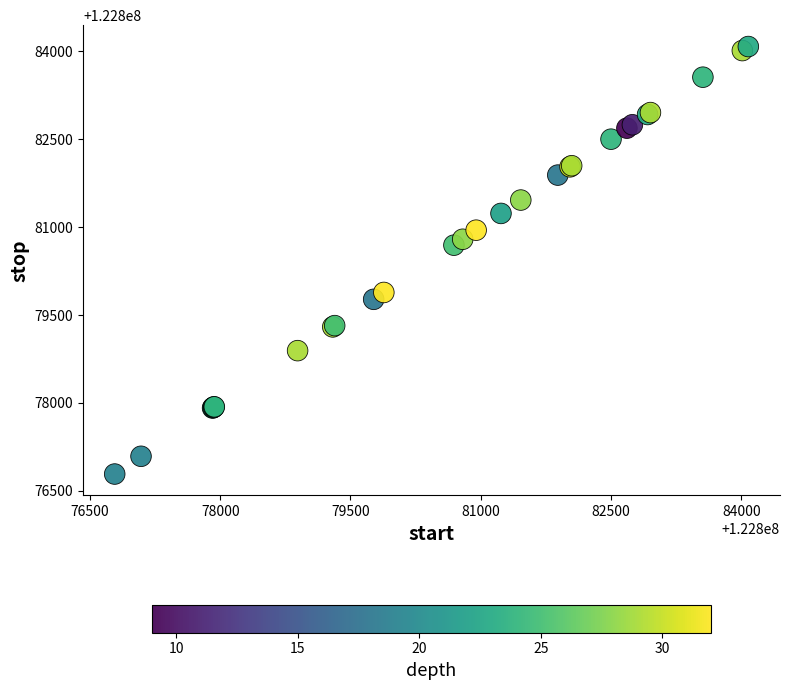

What Y value in the scatter plot is closest to 122880434?

122880692